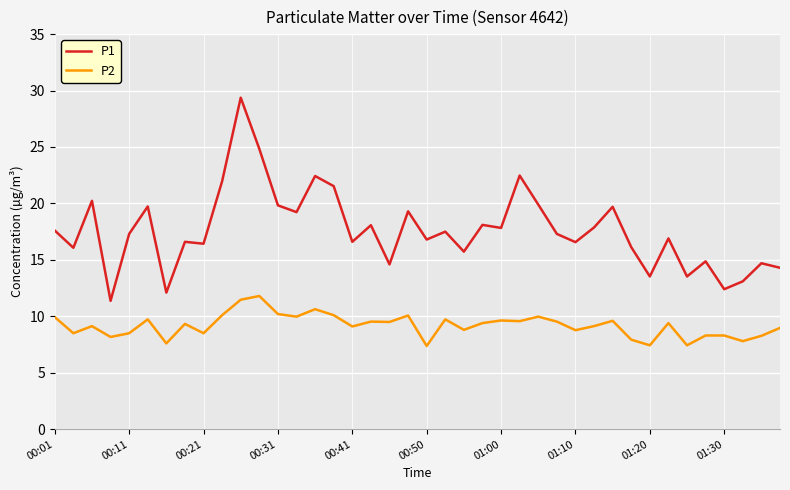

Does the chart have visible grid lines?

Yes